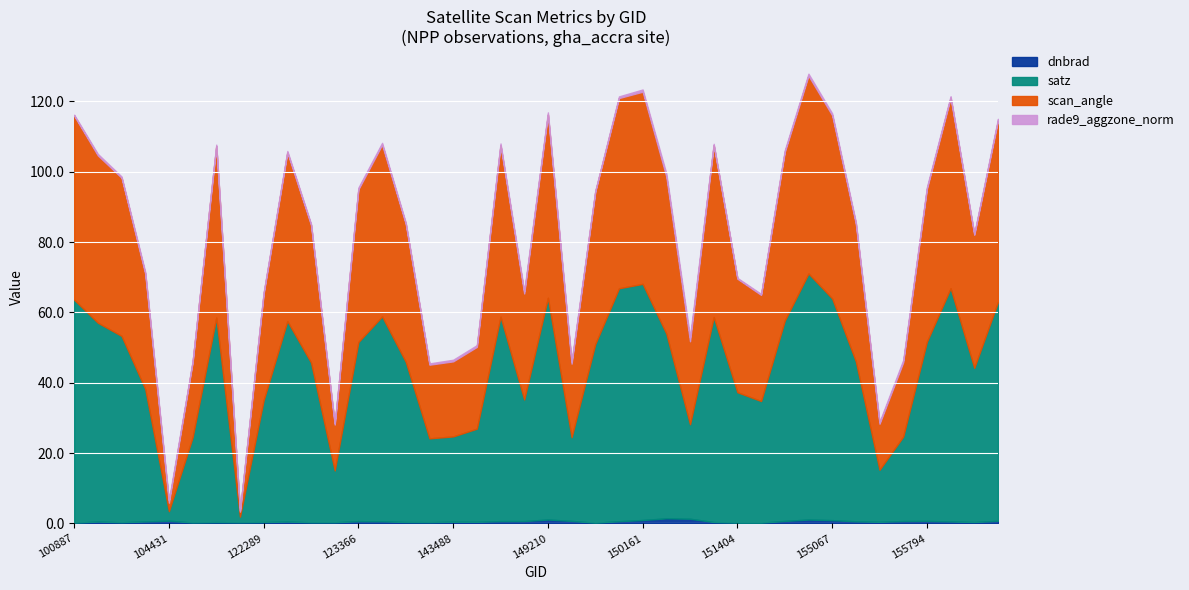

At which category is the sum across all series the highest?

10169